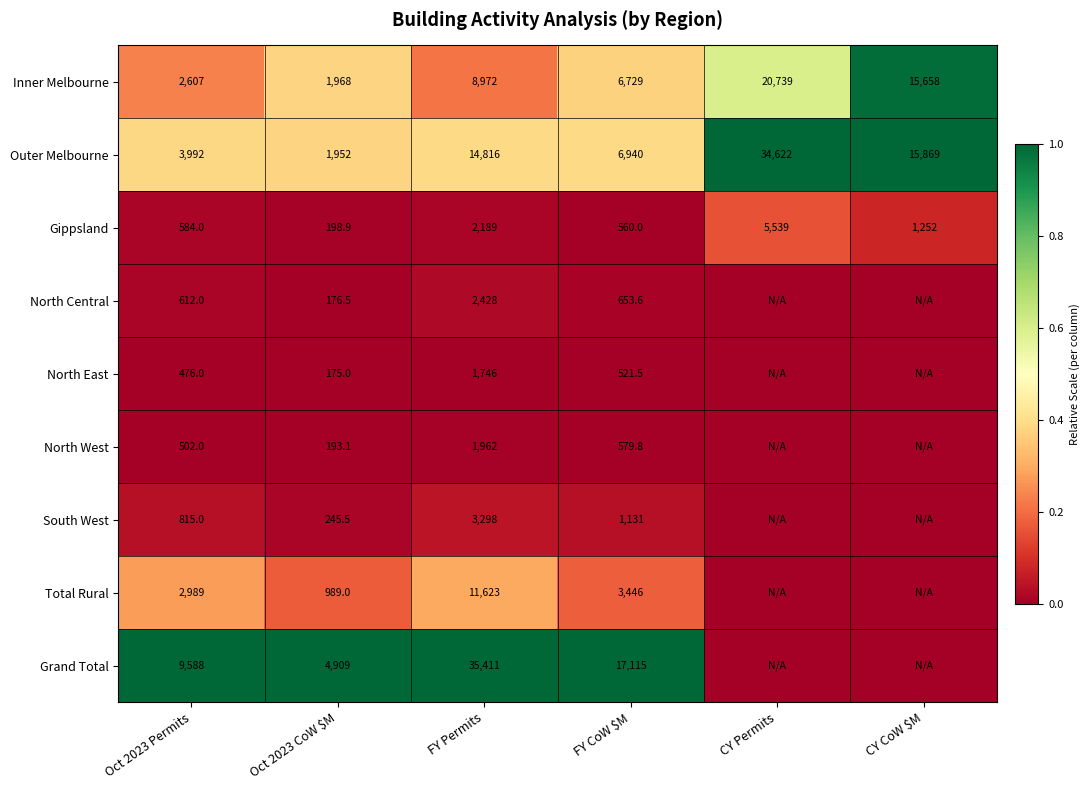

The North Central series shows 653.6 at FY CoW $M. True or false?

True